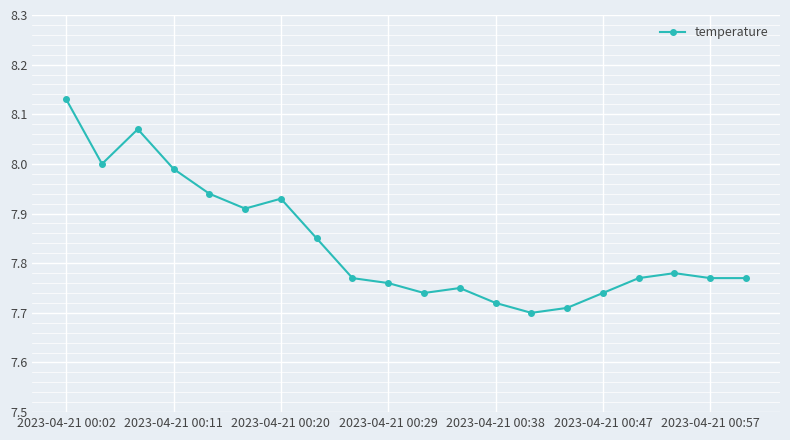

What is the difference between the maximum and minimum values?

0.4